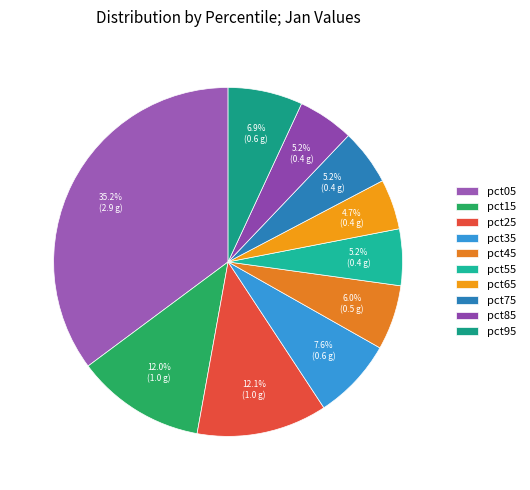

Which slice is the smallest?

pct65